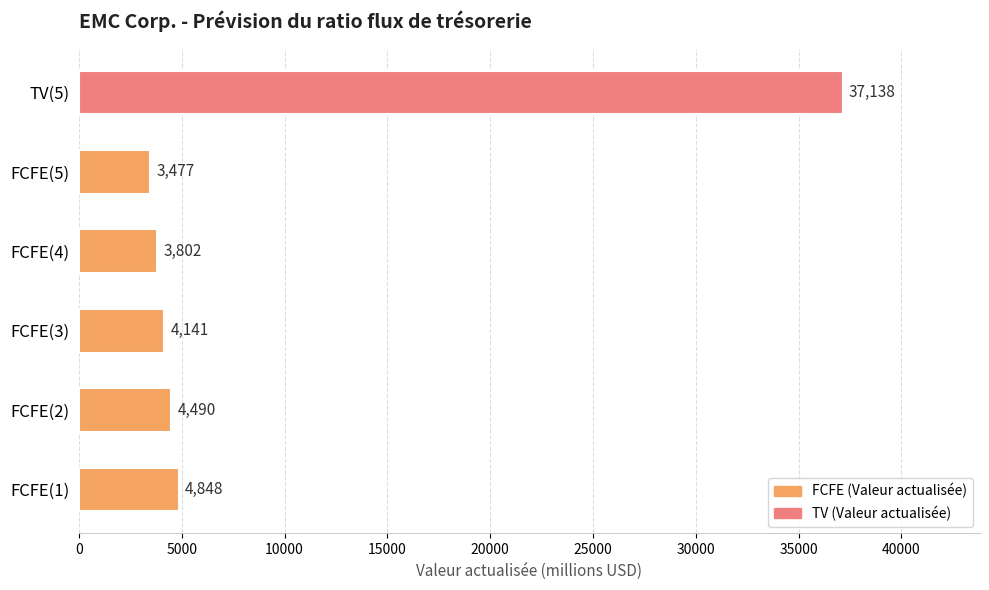

What is the difference between the maximum and minimum values?

33661